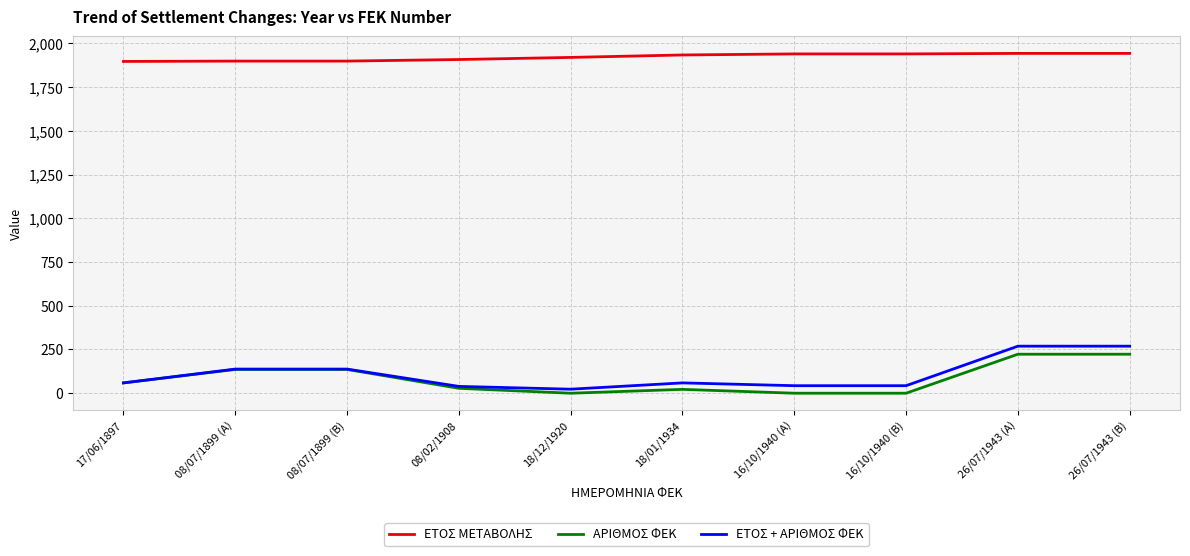

What is the highest value of the ΑΡΙΘΜΟΣ ΦΕΚ series?

223